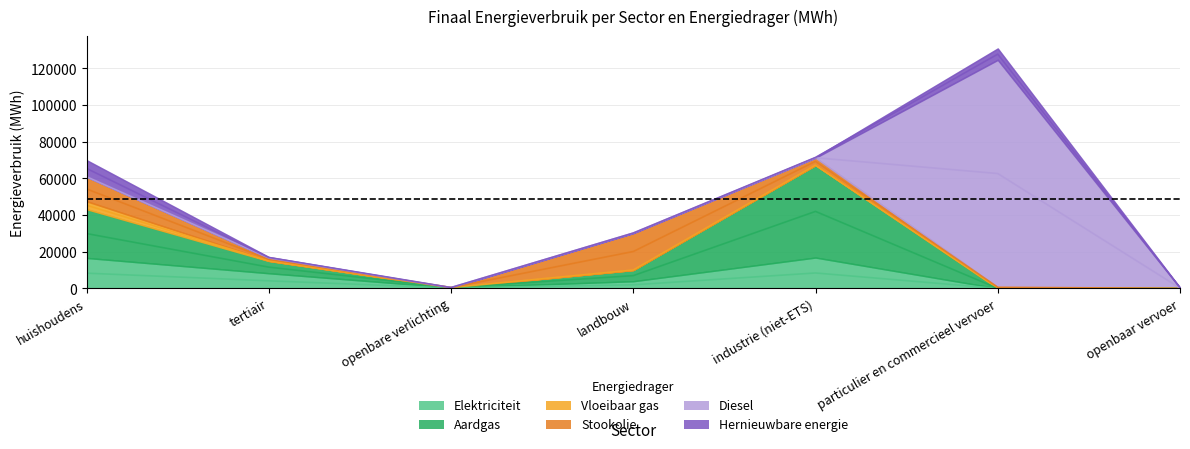

At which label is Diesel closest to 62031?

openbaar vervoer